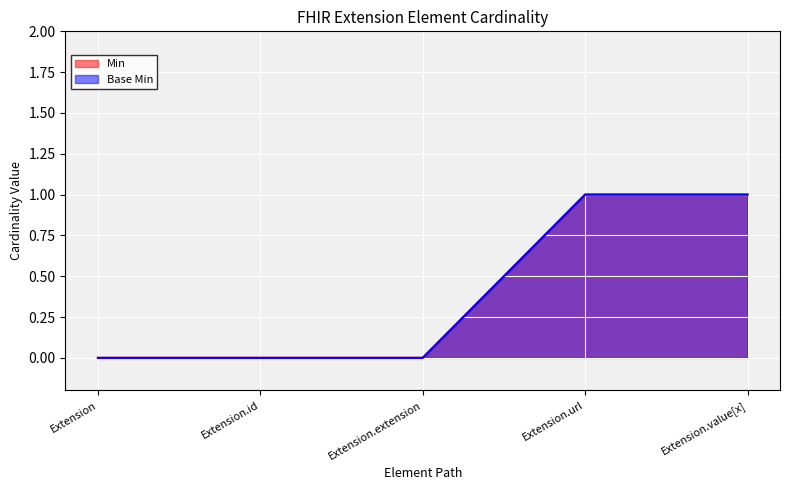

How many values in Min are above zero?

2